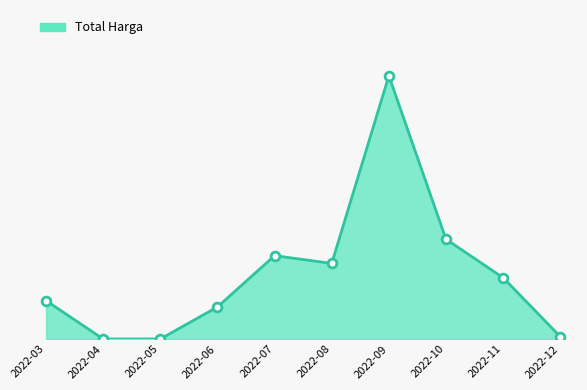

Which has a higher value, 2022-09 or 2022-11?

2022-09